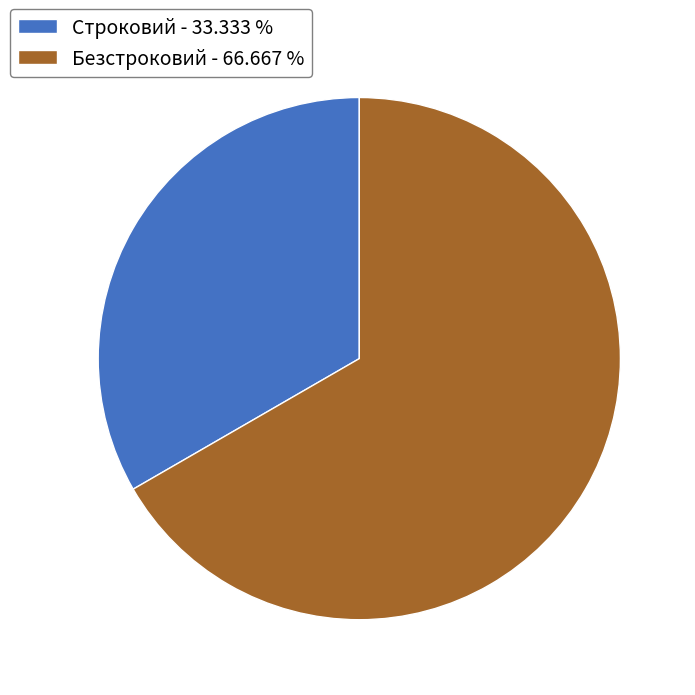

Is the sum of Строковий and Безстроковий greater than half?

Yes